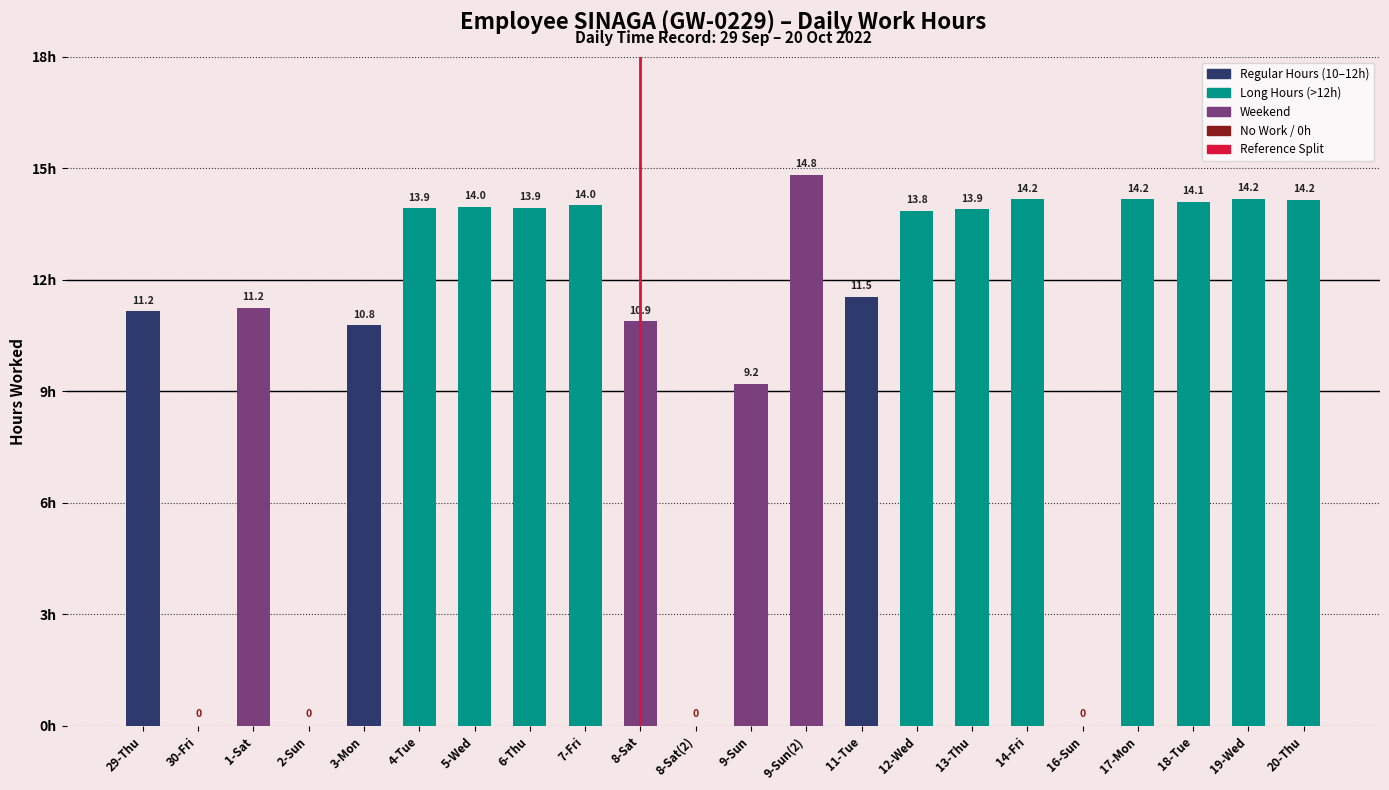

What is the greatest value displayed?

14.8